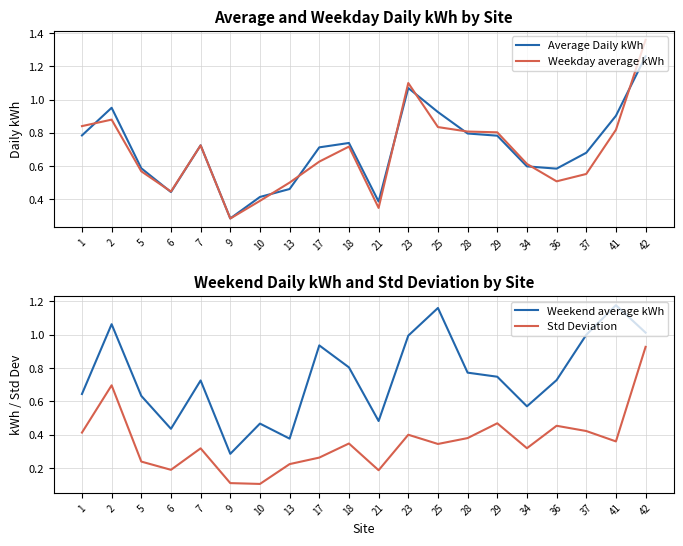

Reading left to right, list all the values displayed in this chart.

Average Daily kWh: 1=0.8	2=1.0	5=0.6	6=0.4	7=0.7	9=0.3	10=0.4	13=0.5	17=0.7	18=0.7	21=0.4	23=1.1	25=0.9	28=0.8	29=0.8	34=0.6	36=0.6	37=0.7	41=0.9	42=1.3
Weekday average kWh: 1=0.8	2=0.9	5=0.6	6=0.4	7=0.7	9=0.3	10=0.4	13=0.5	17=0.6	18=0.7	21=0.3	23=1.1	25=0.8	28=0.8	29=0.8	34=0.6	36=0.5	37=0.6	41=0.8	42=1.4
Weekend average kWh: 1=0.6	2=1.1	5=0.6	6=0.4	7=0.7	9=0.3	10=0.5	13=0.4	17=0.9	18=0.8	21=0.5	23=1.0	25=1.2	28=0.8	29=0.7	34=0.6	36=0.7	37=1.0	41=1.2	42=1.0
Std Deviation: 1=0.4	2=0.7	5=0.2	6=0.2	7=0.3	9=0.1	10=0.1	13=0.2	17=0.3	18=0.3	21=0.2	23=0.4	25=0.3	28=0.4	29=0.5	34=0.3	36=0.5	37=0.4	41=0.4	42=0.9